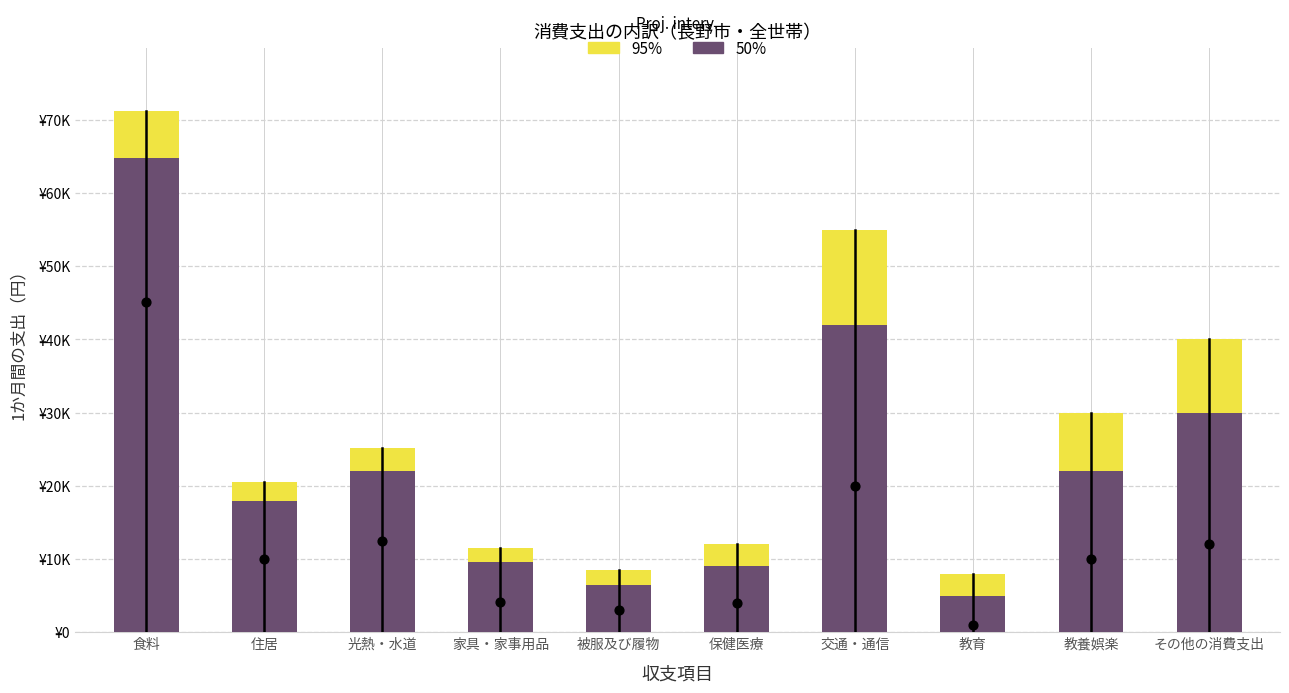

What are all the series names shown in the legend?

95%, 50%